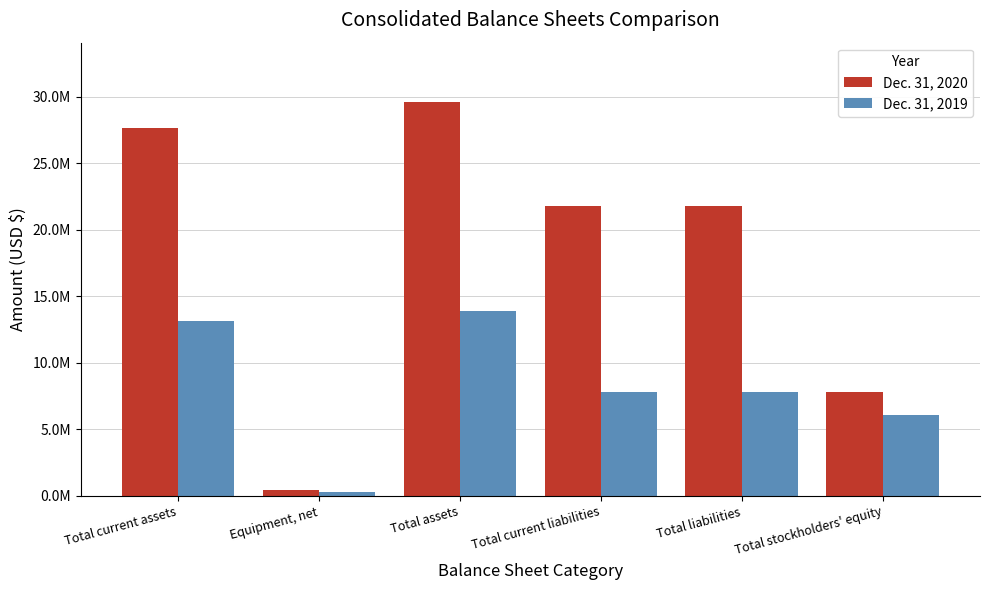

What is the total value across all series at Total stockholders' equity?

13899461